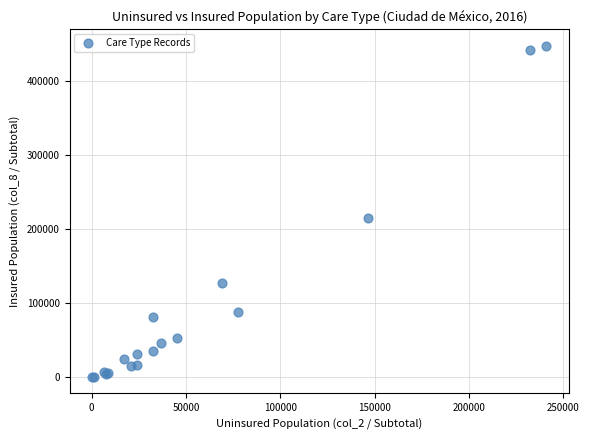

What Y value in the scatter plot is closest to 224137?

215229